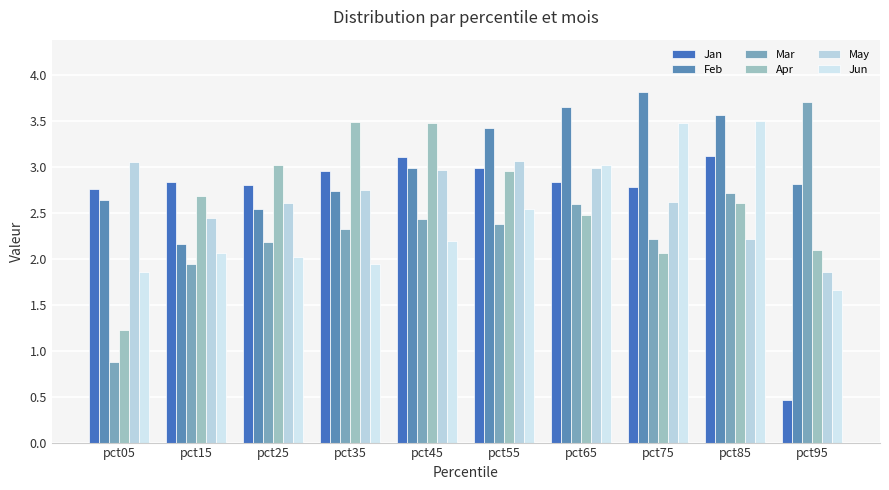

Does the chart contain any negative values?

No